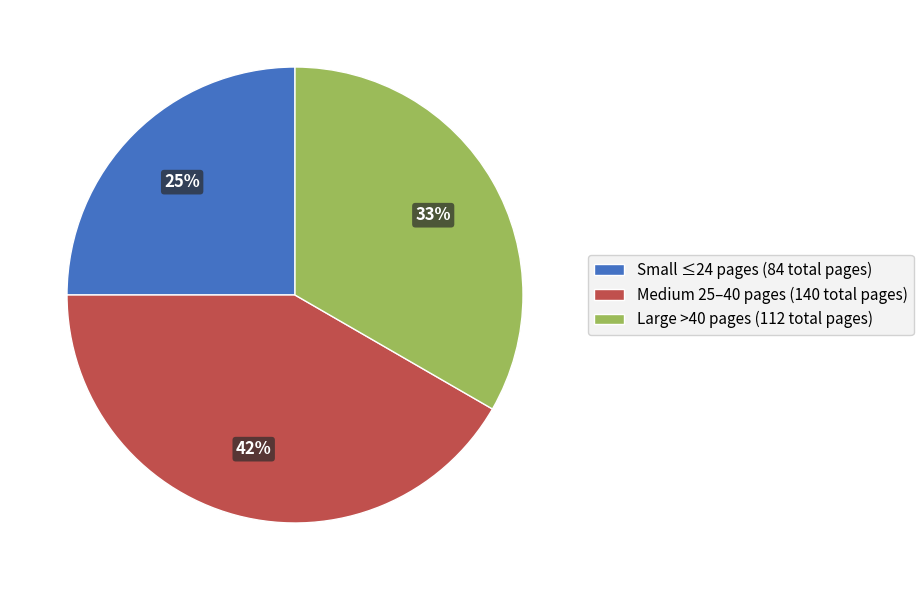

What percentage is the Medium 25–40 pages (140 total pages) slice, to the nearest percent?

42%